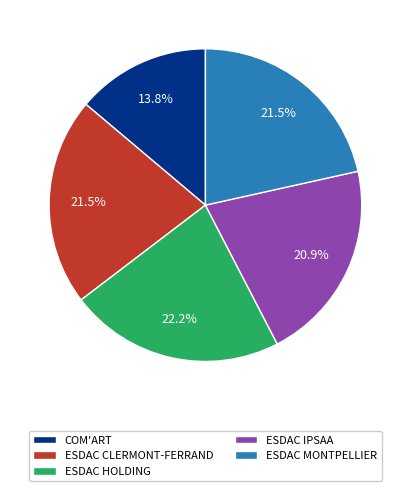

Which slice is the largest?

ESDAC HOLDING